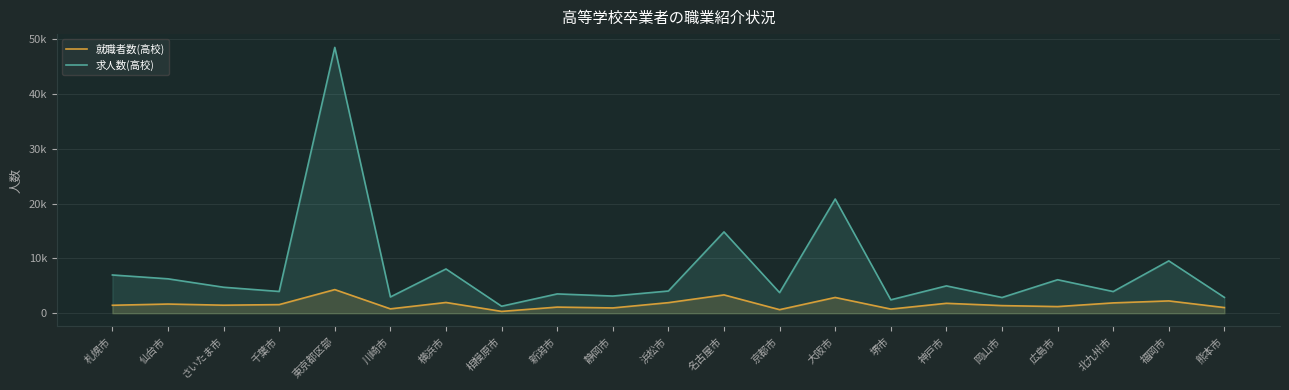

True or false: 求人数(高校) has more than 1 interior local peaks.

True